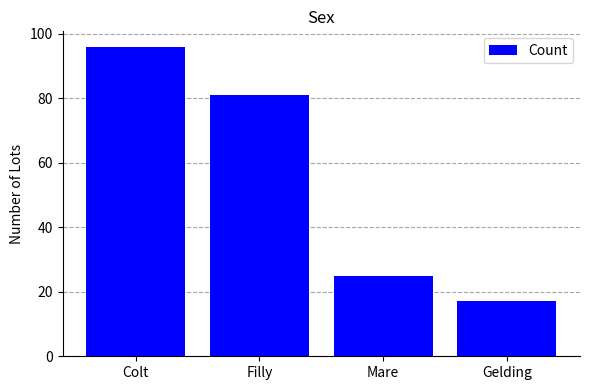

Which label corresponds to the largest value in the chart?

Colt